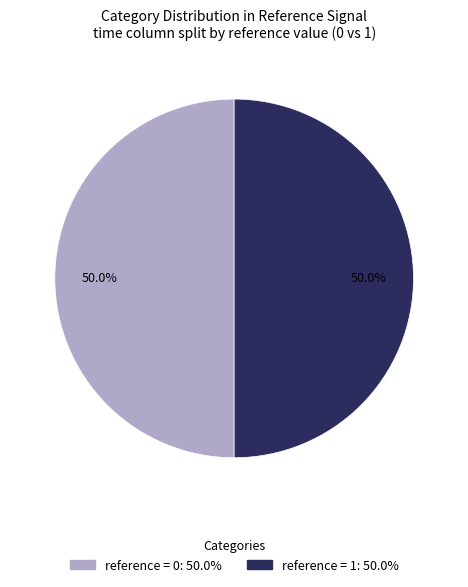

How many slices are in this pie chart?

2